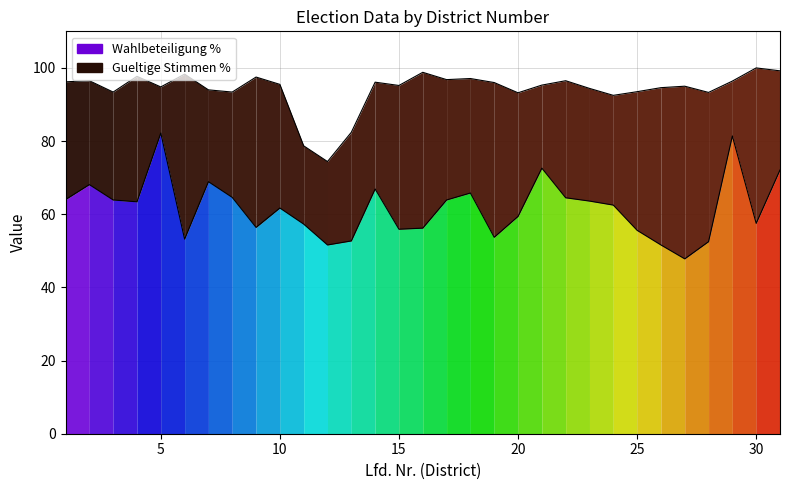

How many data points in Gueltige Stimmen % are less than 95?

13